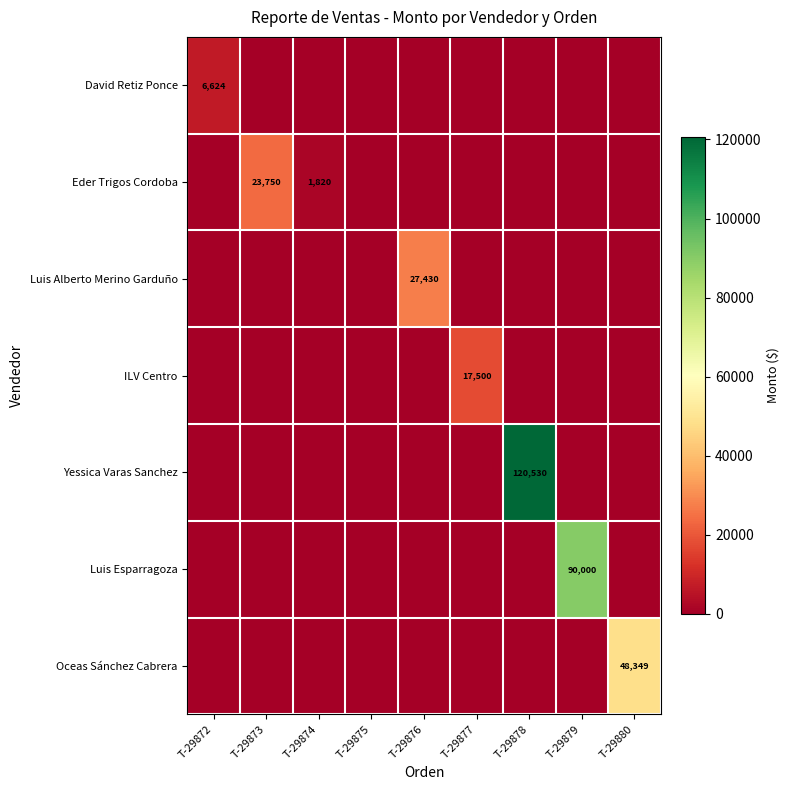

True or false: Yessica Varas Sanchez has a value of 0.0 at T-29880.

True